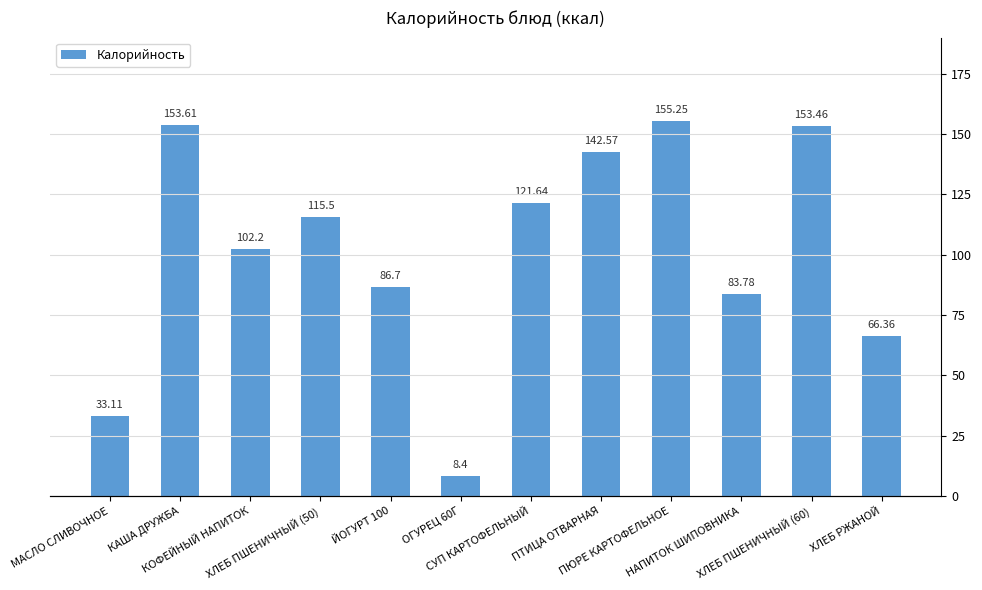

What is the approximate value at ОГУРЕЦ 60Г?

8.4